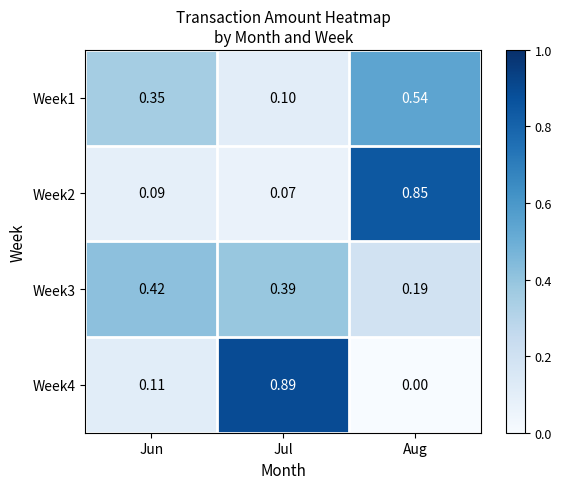

At which label is Week4 closest to 0?

Aug